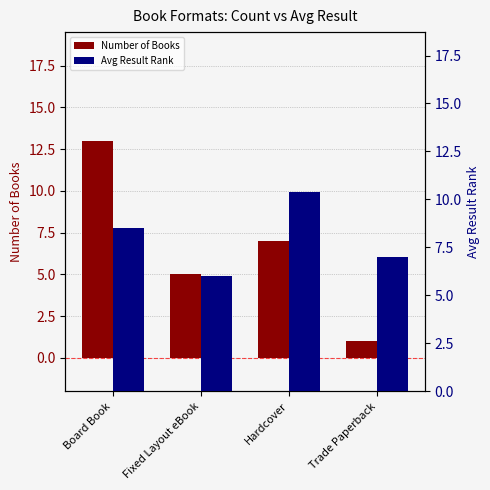

Between Fixed Layout eBook and Hardcover, which is larger?

Hardcover